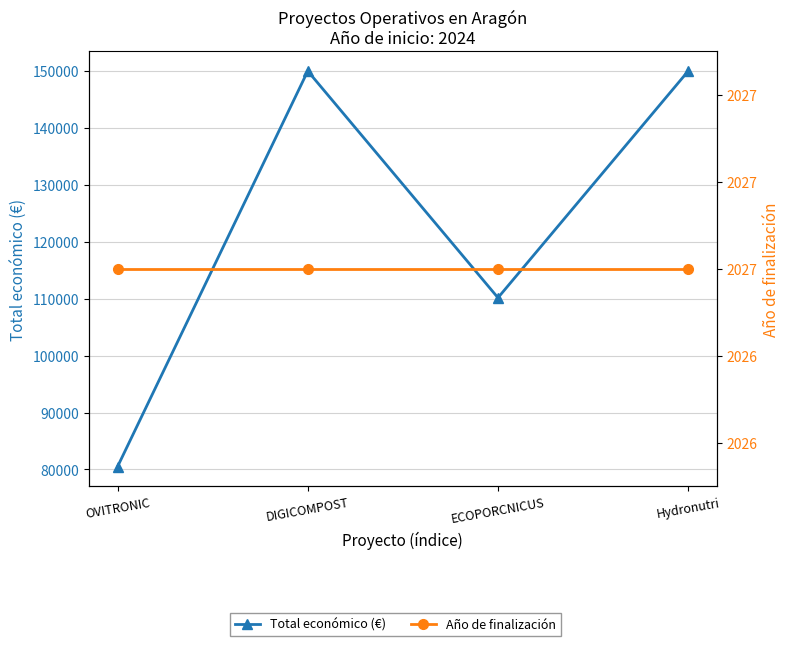

Which category has the lowest value across all series?

OVITRONIC